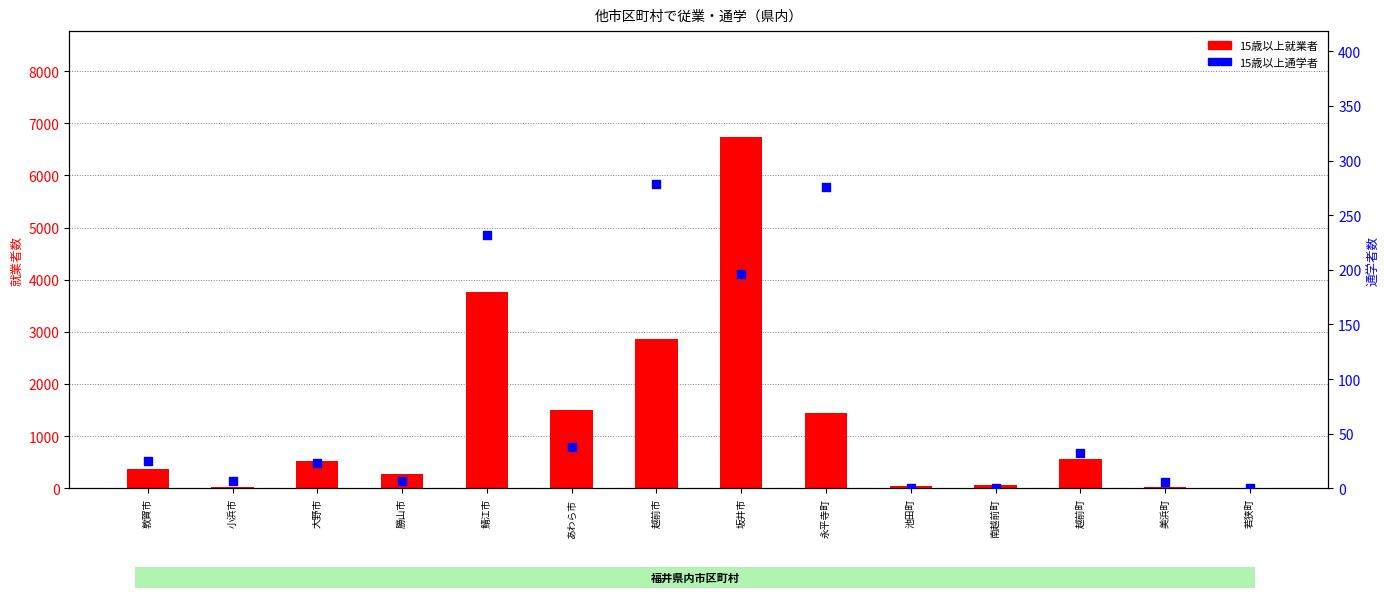

Which series contains the highest Y value?

15歳以上就業者